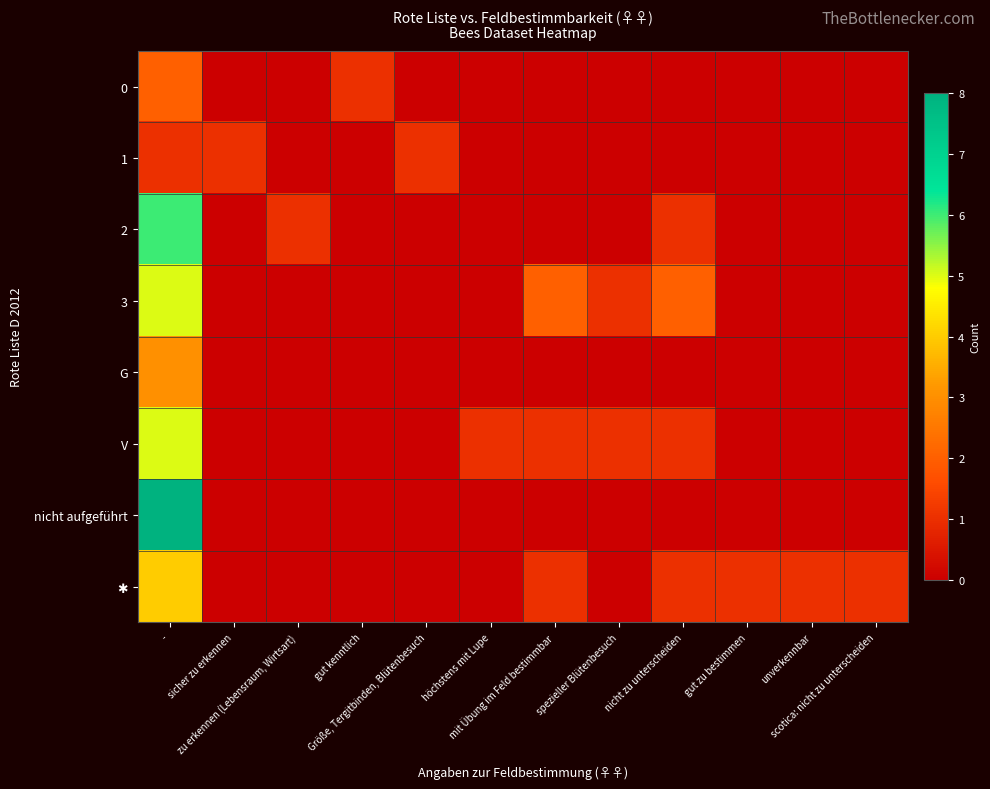

At which category is the sum across all series the highest?

-